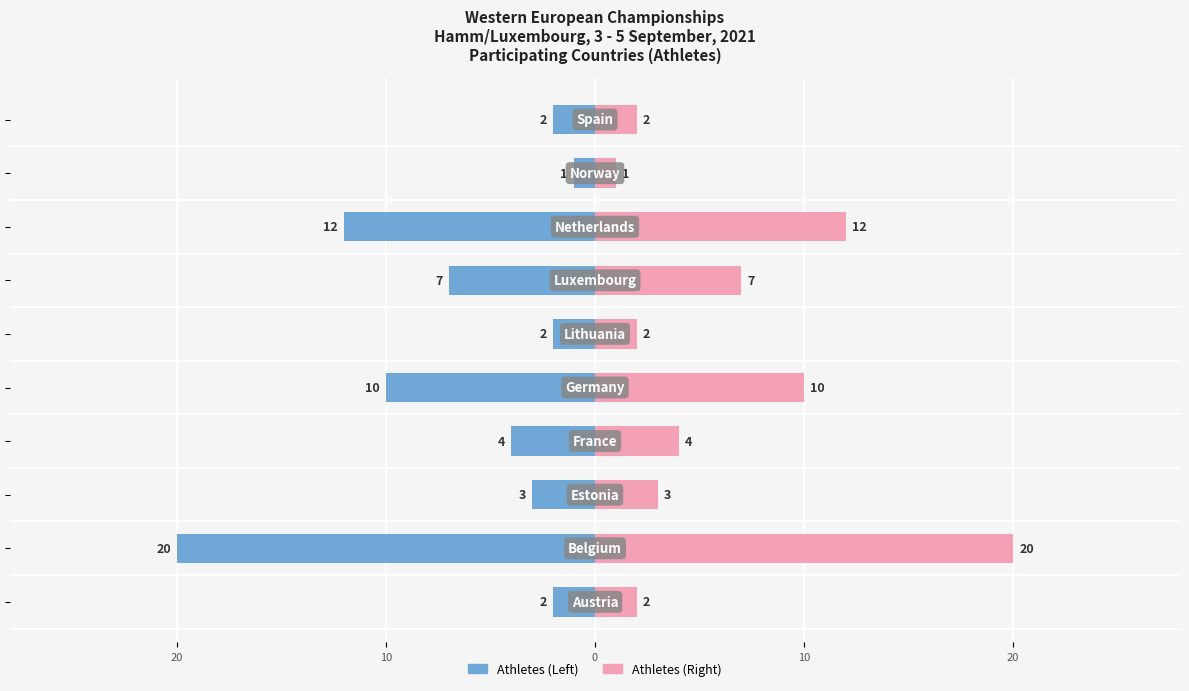

How many bars are there in each group?

2